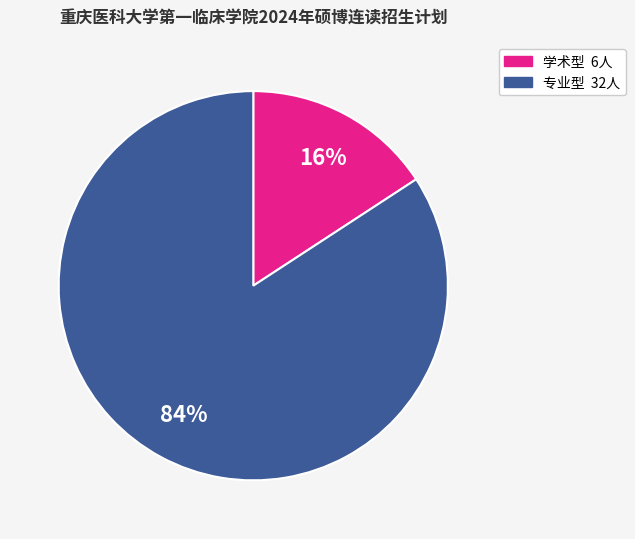

Is there any slice that represents more than half of the pie?

Yes